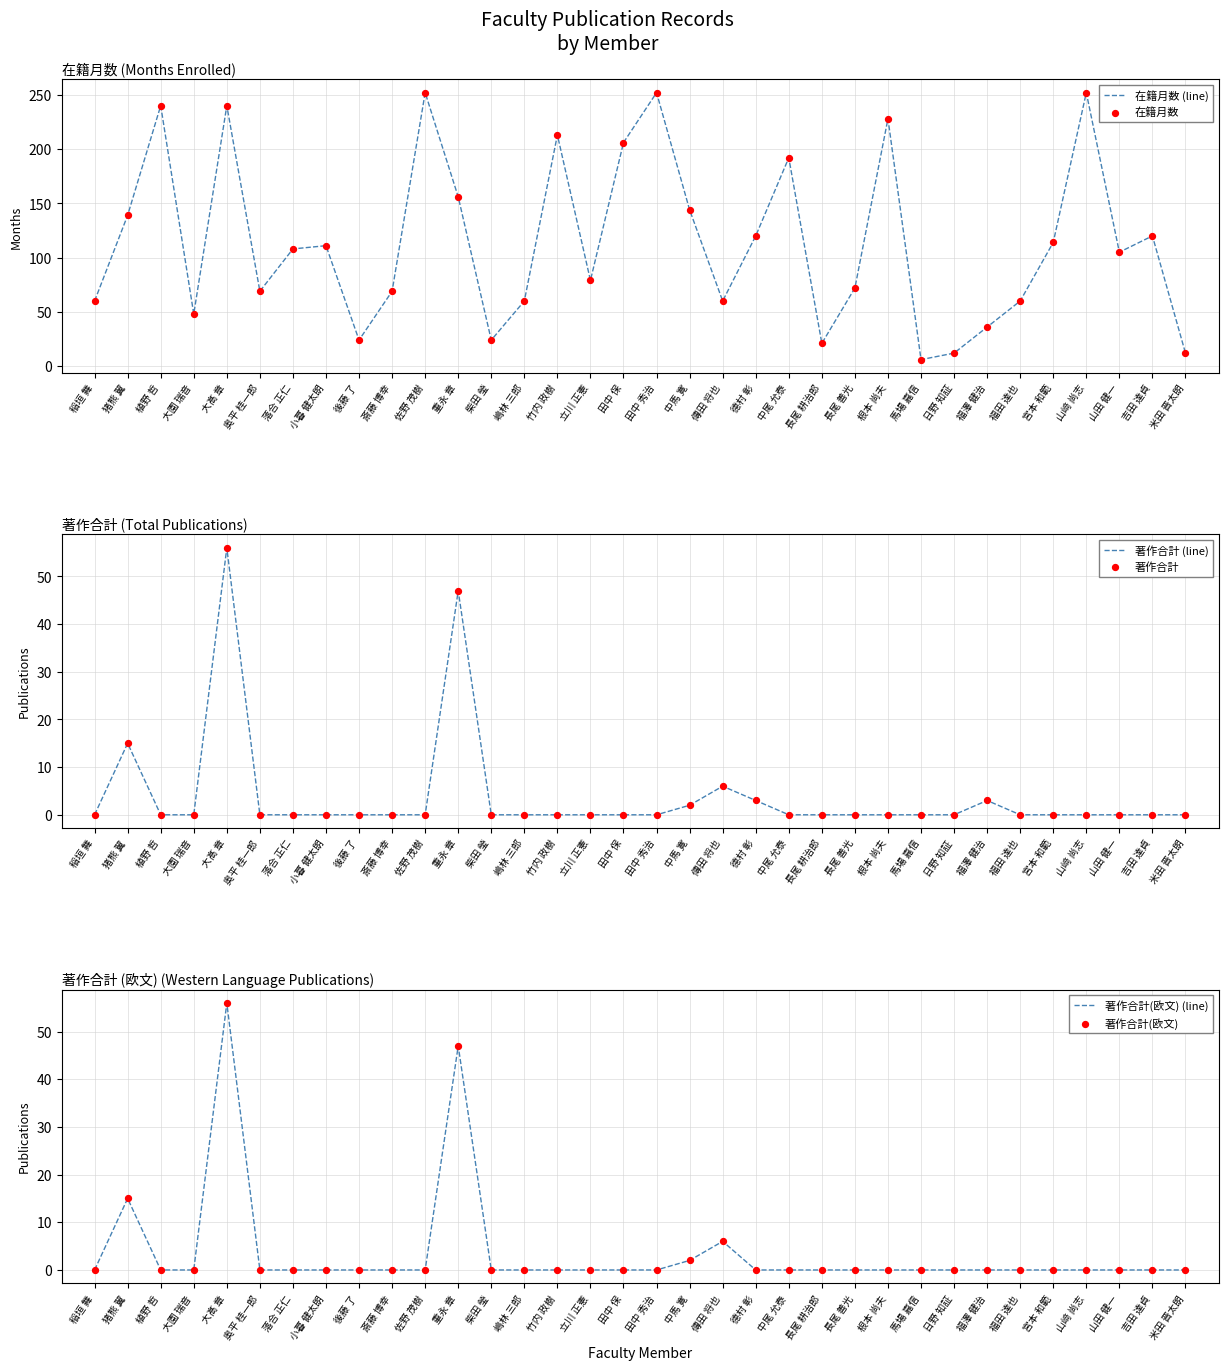

At which category is the sum across all series the highest?

大髙 章